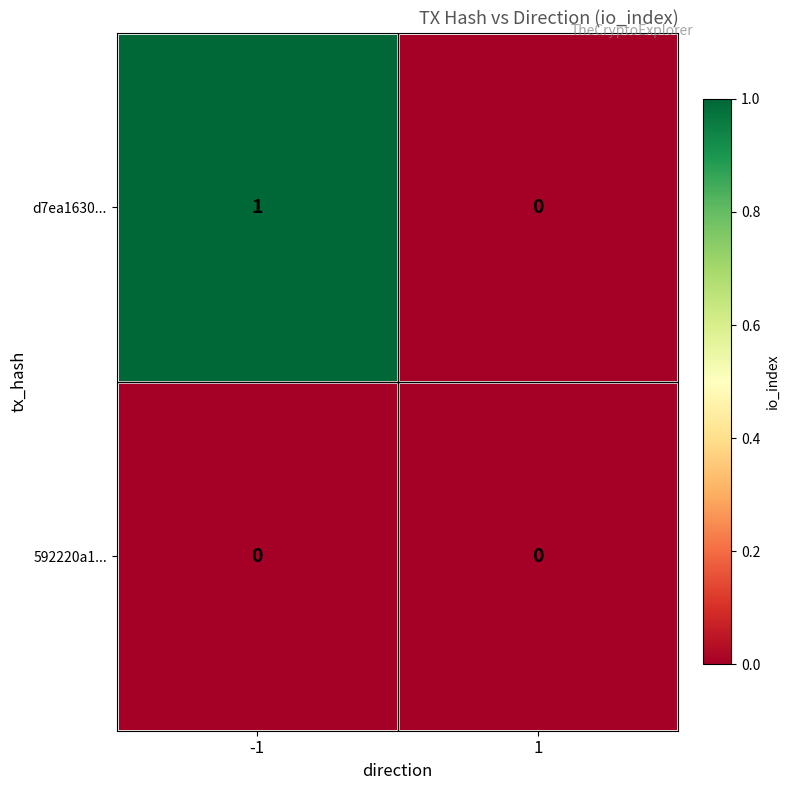

List the series in order of their peak value, lowest first.

592220a1..., d7ea1630...